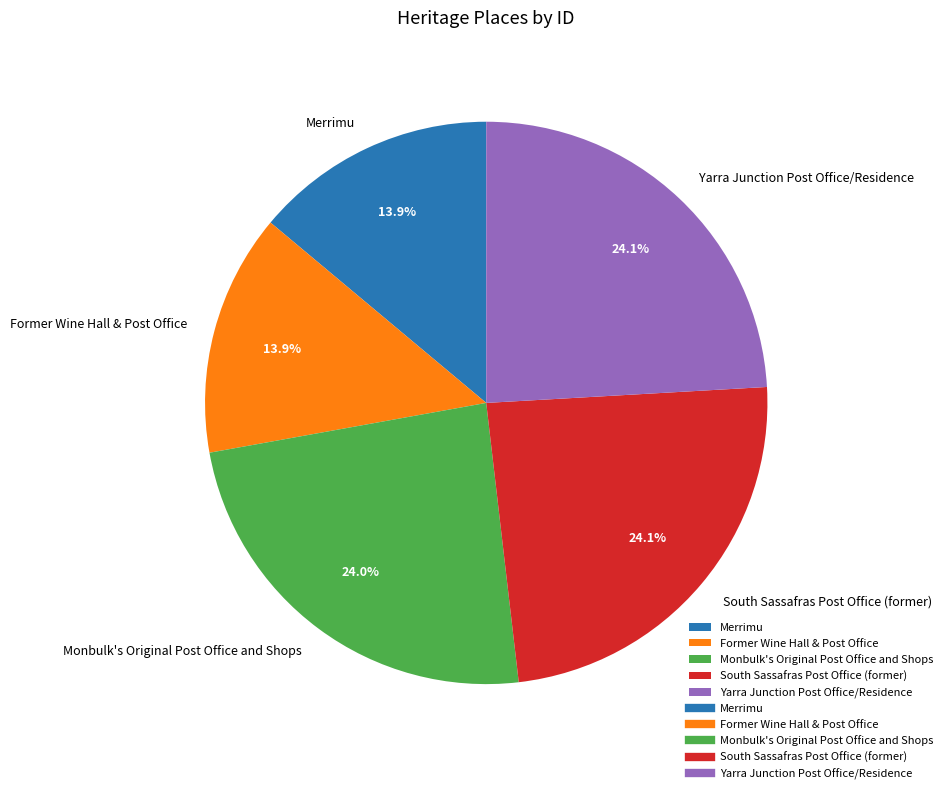

Is the sum of South Sassafras Post Office (former) and Yarra Junction Post Office/Residence greater than half?

No